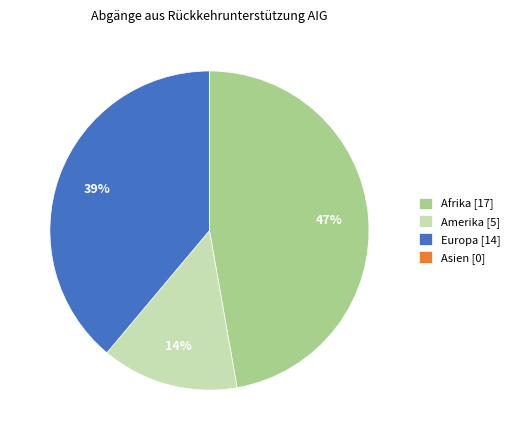

To the nearest percent, what is the combined percentage of Afrika and Amerika?

61%